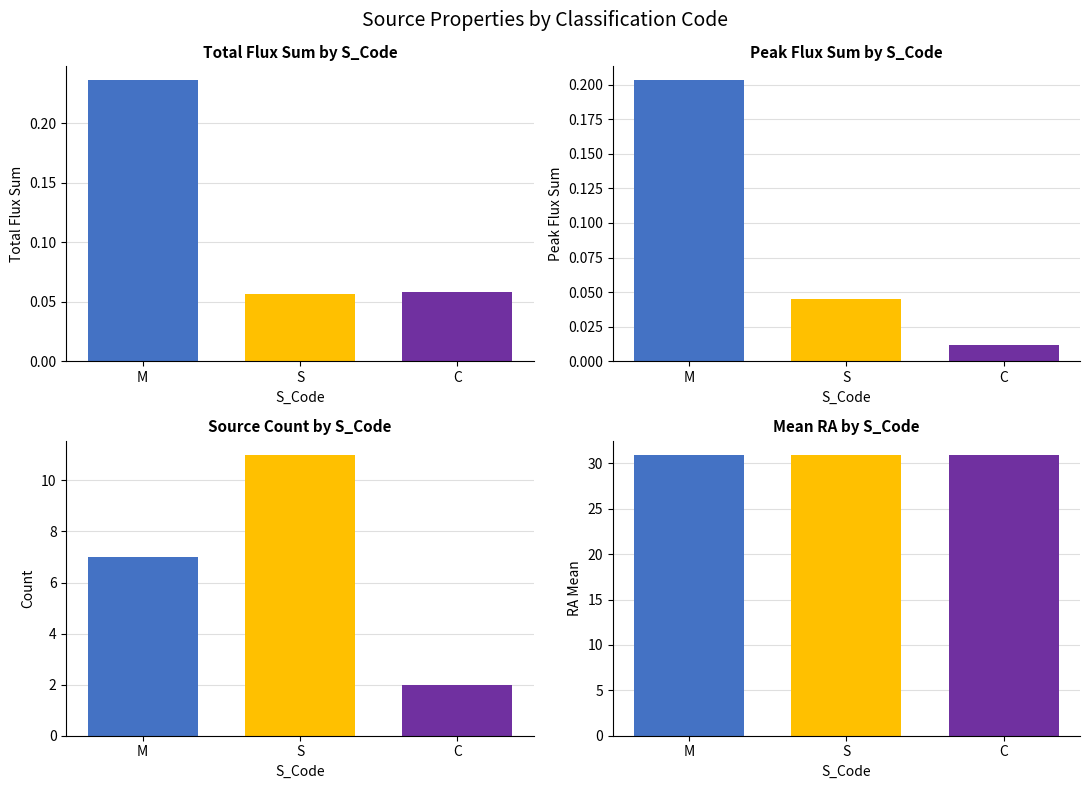

What is the difference between the maximum and minimum values in the Peak Flux Sum series?

0.2